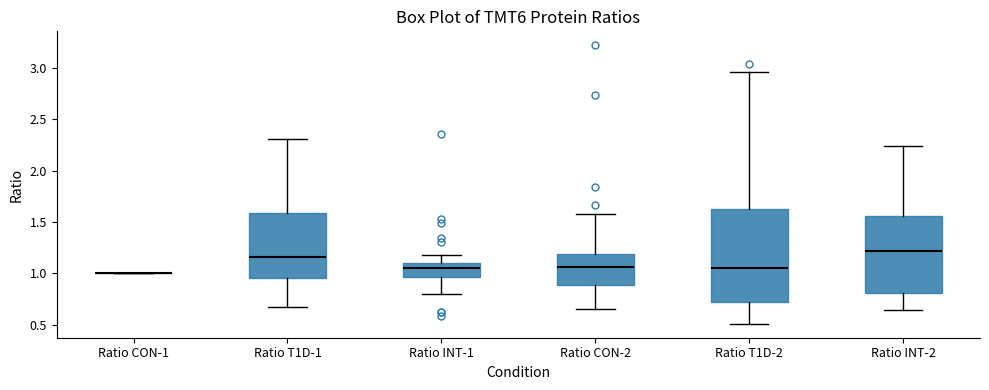

Reading left to right, read every box against the y-axis: the position of its median line, the range the box covers, and the ends of its whiskers. The values are not printed on the chart, so give them approximately, as read against the axis.

Ratio CON-1: box collapsed to a line at 1.00, whiskers 1.00 to 1.00
Ratio T1D-1: median 1.15, box 0.95 to 1.60, whiskers 0.65 to 2.30
Ratio INT-1: median 1.05, box 0.95 to 1.10, whiskers 0.80 to 1.20
Ratio CON-2: median 1.05, box 0.90 to 1.20, whiskers 0.65 to 1.60
Ratio T1D-2: median 1.05, box 0.75 to 1.65, whiskers 0.50 to 2.95
Ratio INT-2: median 1.20, box 0.80 to 1.55, whiskers 0.65 to 2.25